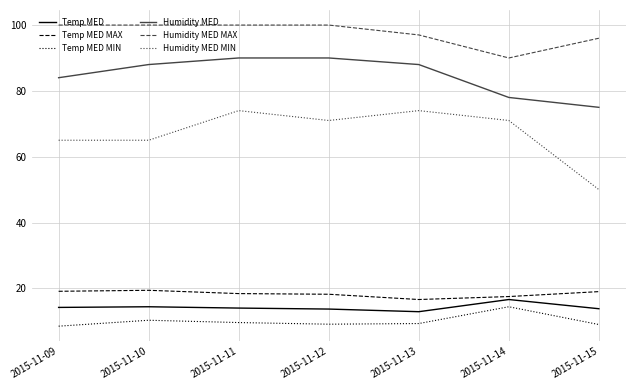

Is this an area chart (filled region under the line)?

No